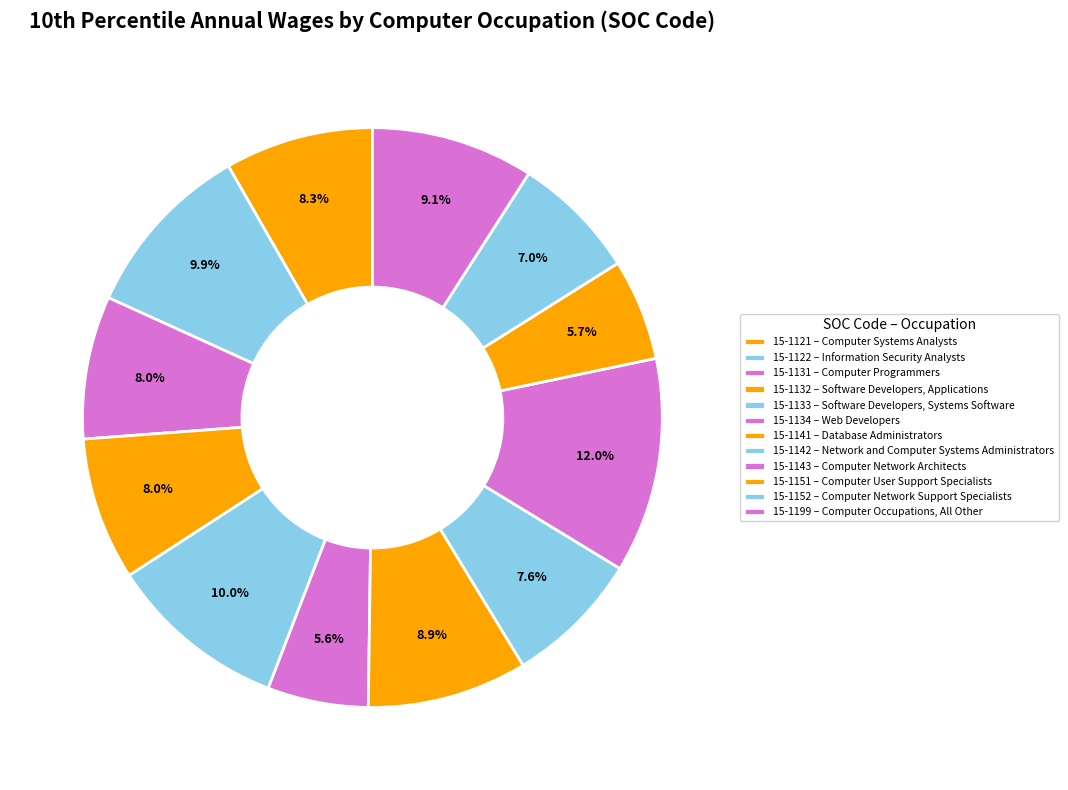

Does any single category account for the majority?

No